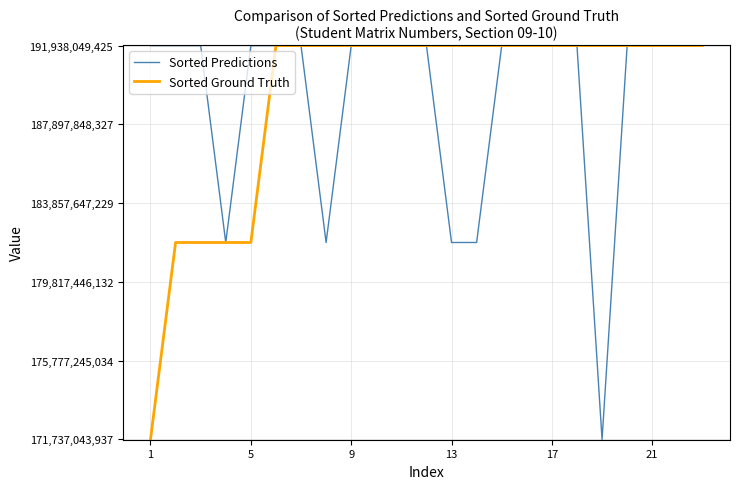

What is the maximum value for Sorted Ground Truth?

191938049425